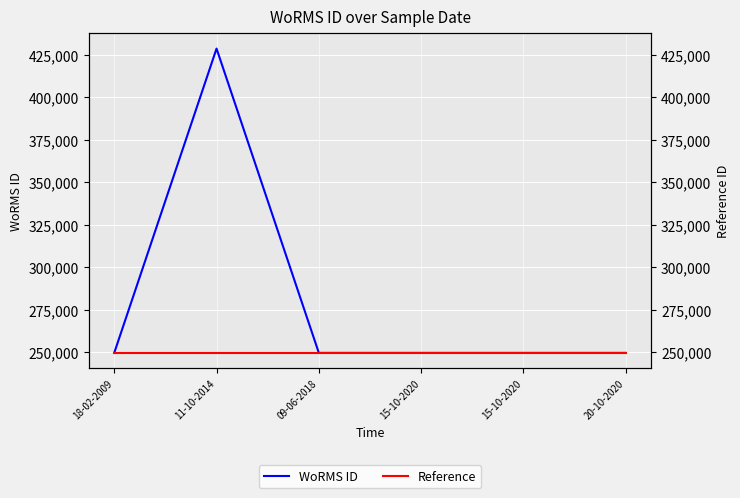

Read the WoRMS ID value at 11-10-2014, to the nearest 100.

428500